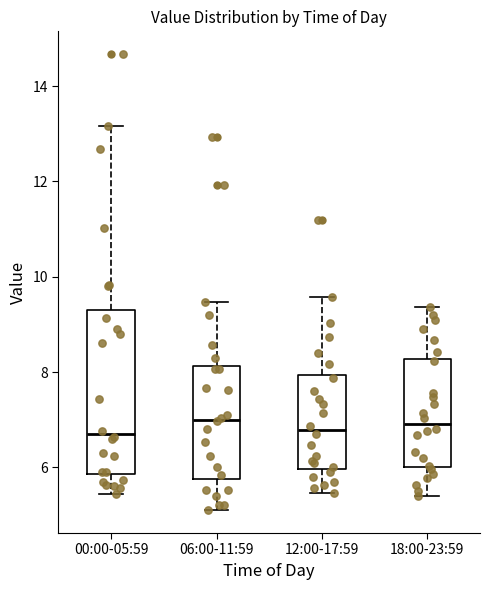

Which box is the tallest, from its lower edge to its upper edge?

00:00-05:59